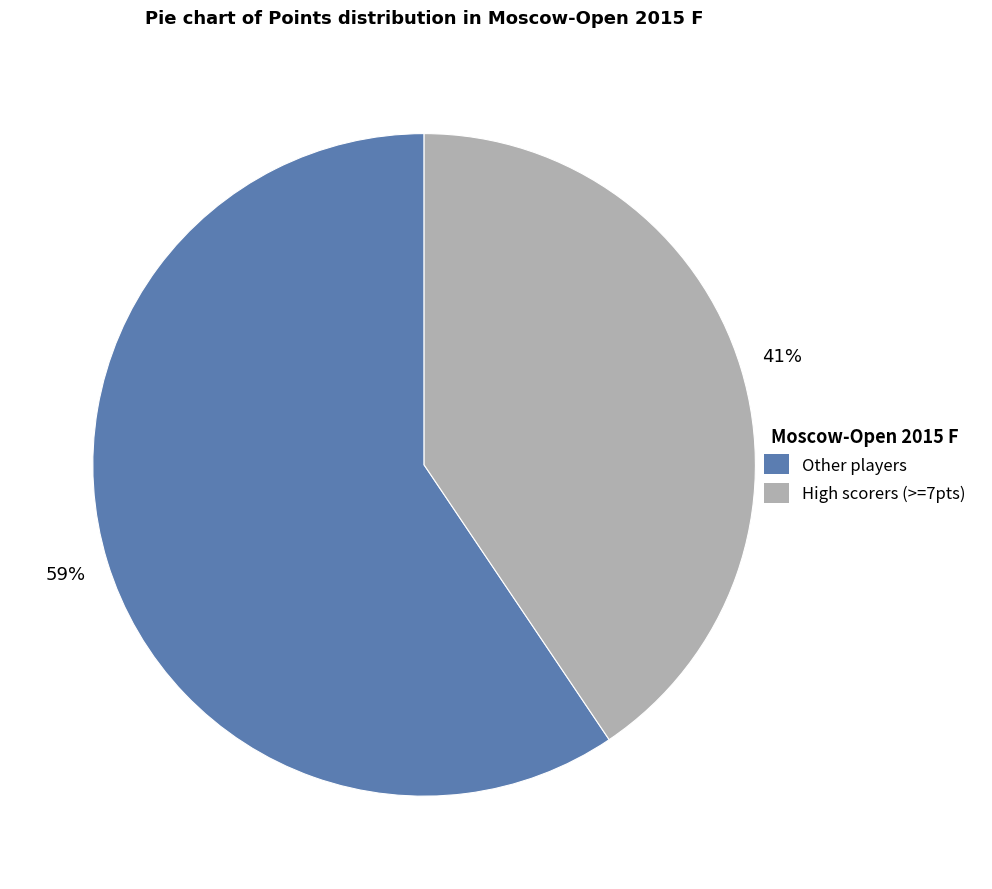

To the nearest percent, what is the average slice percentage?

50%